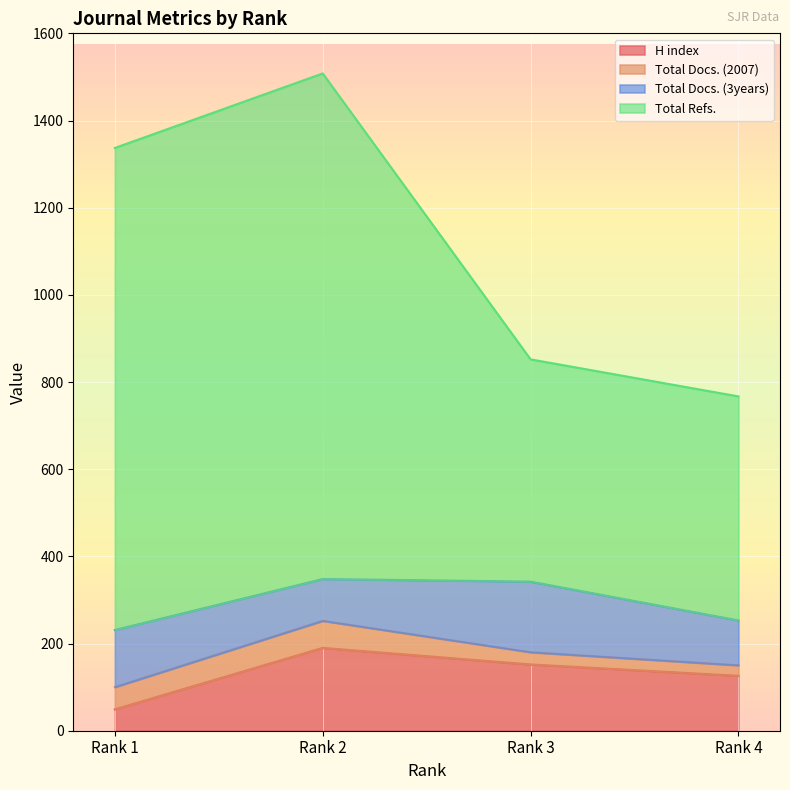

Rank the categories by H index value from lowest to highest.

Rank 1, Rank 4, Rank 3, Rank 2